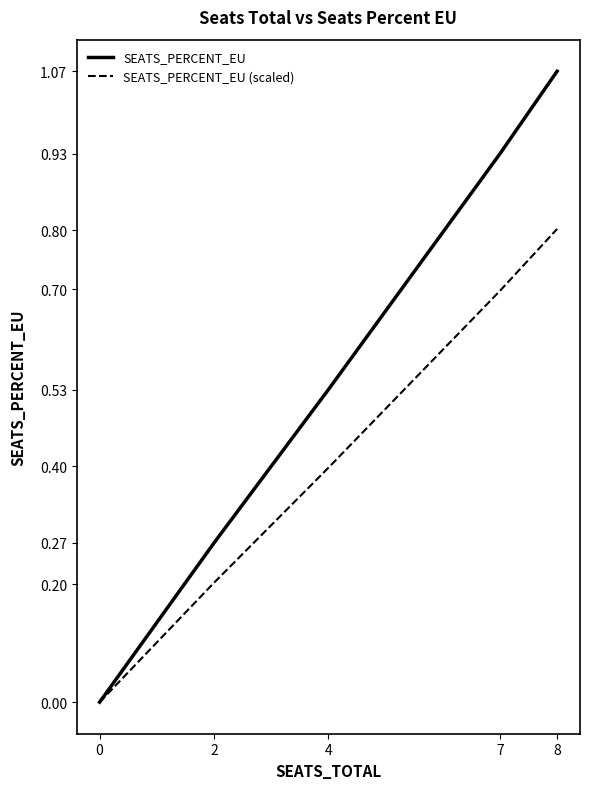

True or false: SEATS_PERCENT_EU has more than 2 points higher than both neighbors.

False